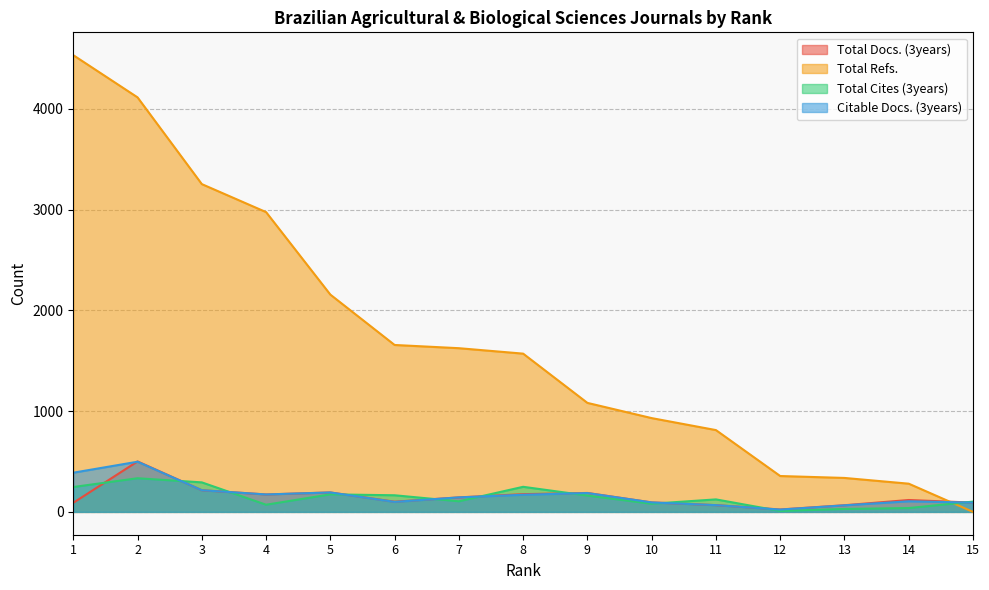

True or false: Citable Docs. (3years) and Total Cites (3years) cross at least once.

True